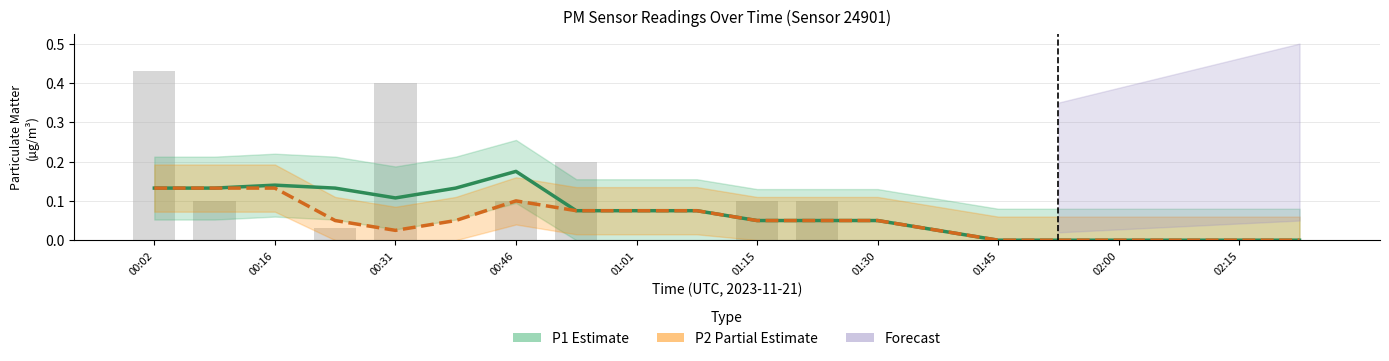

Reading left to right, extract all data points from this chart.

P1 (Estimate): 0.1	0.1	0.1	0.1	0.1	0.1	0.2	0.1	0.1	0.1	0.1	0.1	0.1	0.0	0.0	0.0	0.0	0.0	0.0	0.0
P2 (Partial Estimate): 0.1	0.1	0.1	0.1	0.0	0.1	0.1	0.1	0.1	0.1	0.1	0.1	0.1	0.0	0.0	0.0	0.0	0.0	0.0	0.0